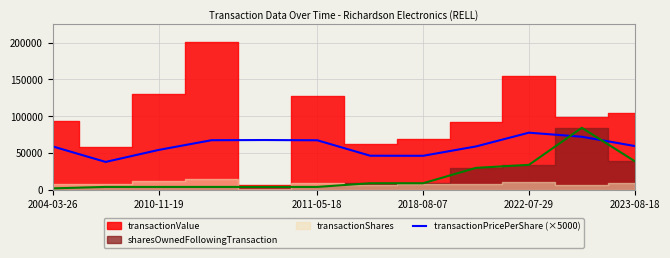

How many points are higher than both their immediate neighbors (excluding endpoints)?

2